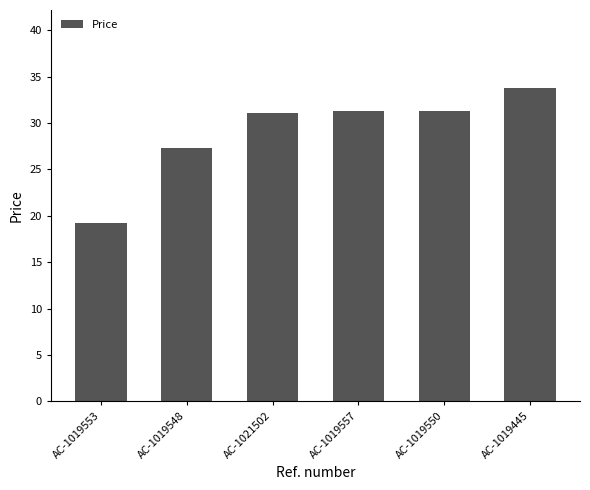

Are the bars horizontal?

No